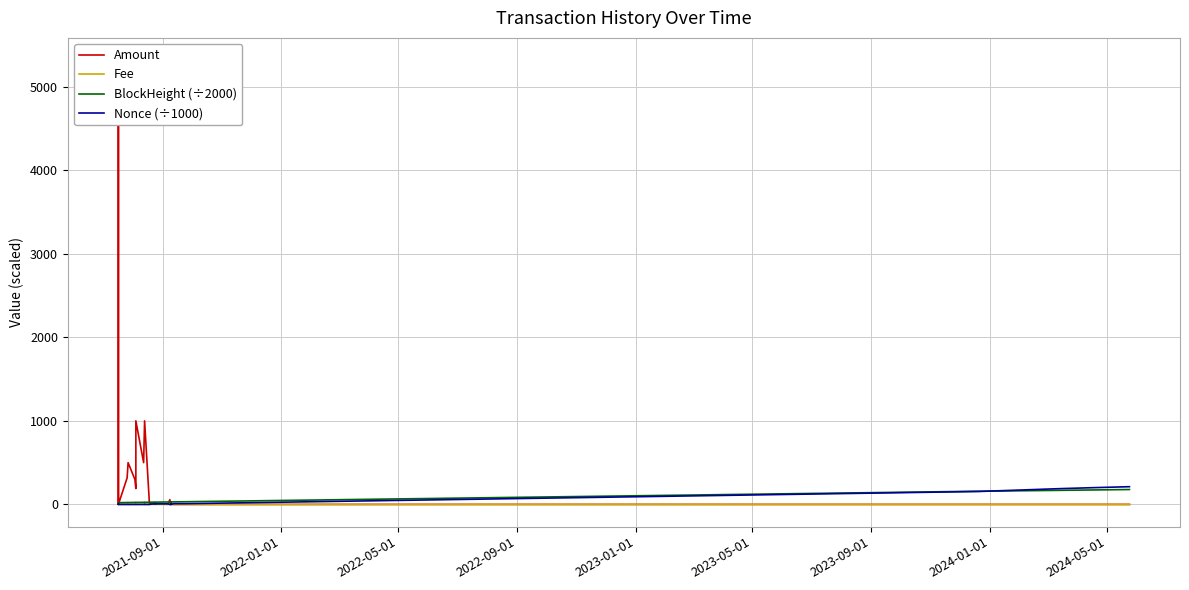

True or false: Fee and BlockHeight (÷2000) cross at least once.

False